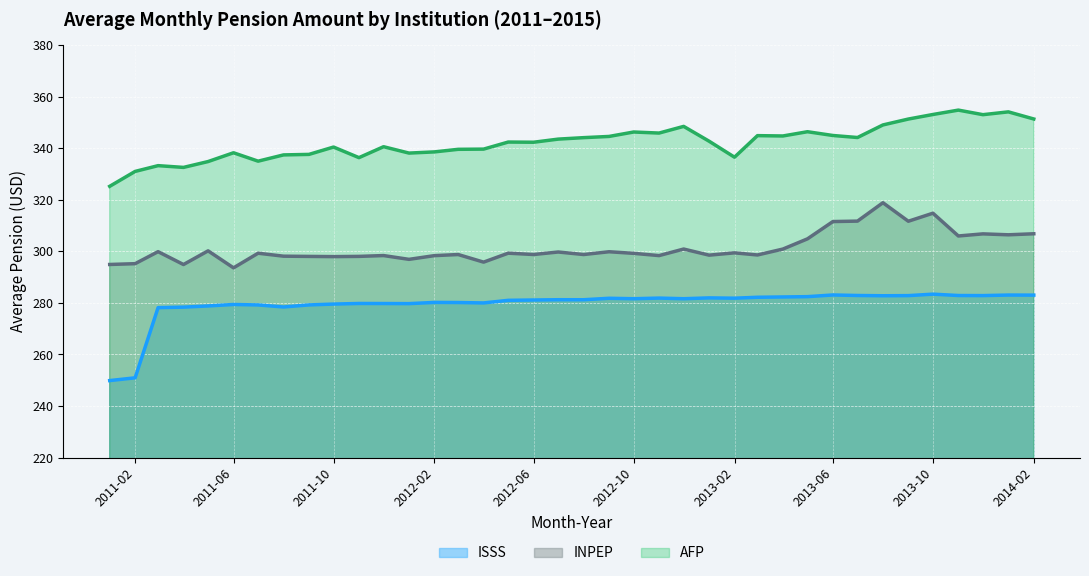

How many lines are shown in the chart?

3